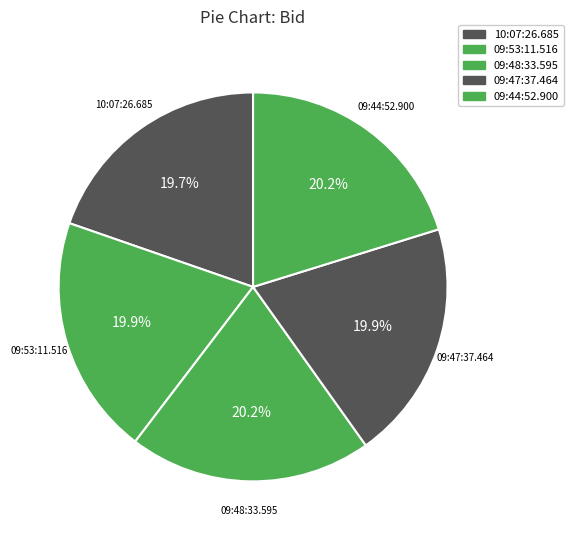

Count the number of slices in the pie.

5